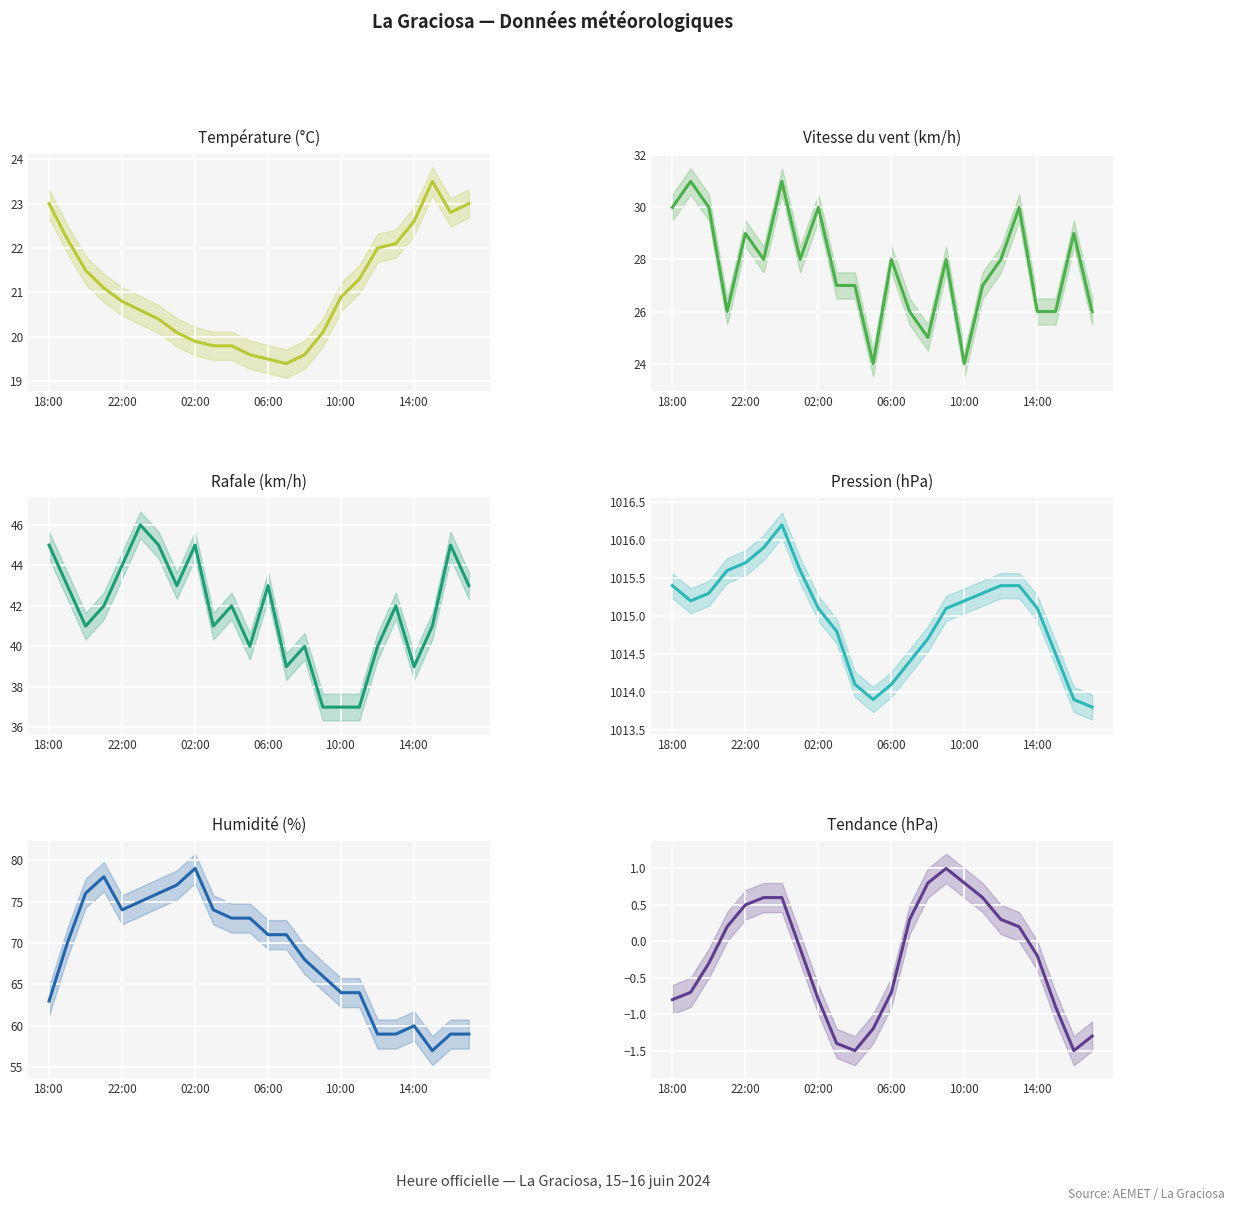

Rank the series by their maximum value, from lowest to highest.

Tendance (hPa), Température (°C), Vitesse du vent (km/h), Rafale (km/h), Humidité (%), Pression (hPa)